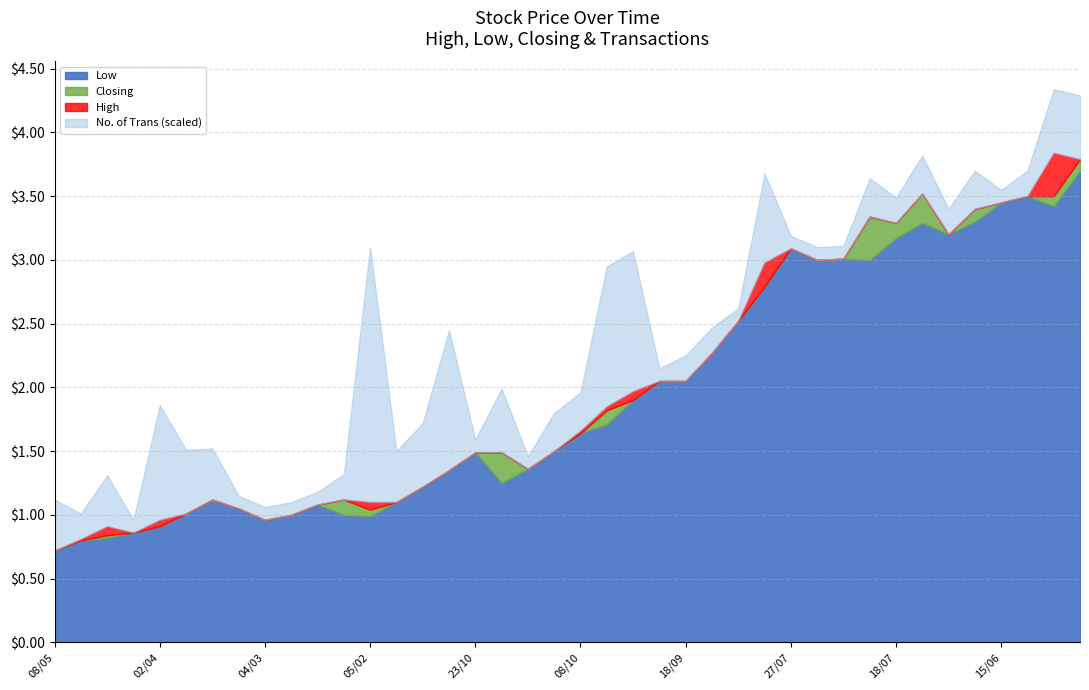

What position from the left is 12/06?

40